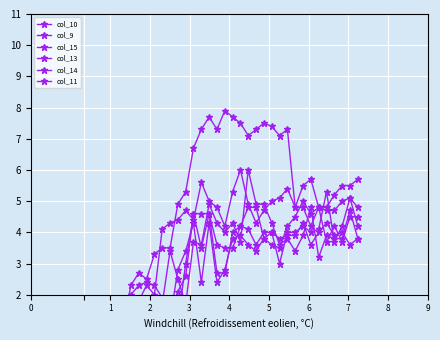

How many lines are shown in the chart?

6